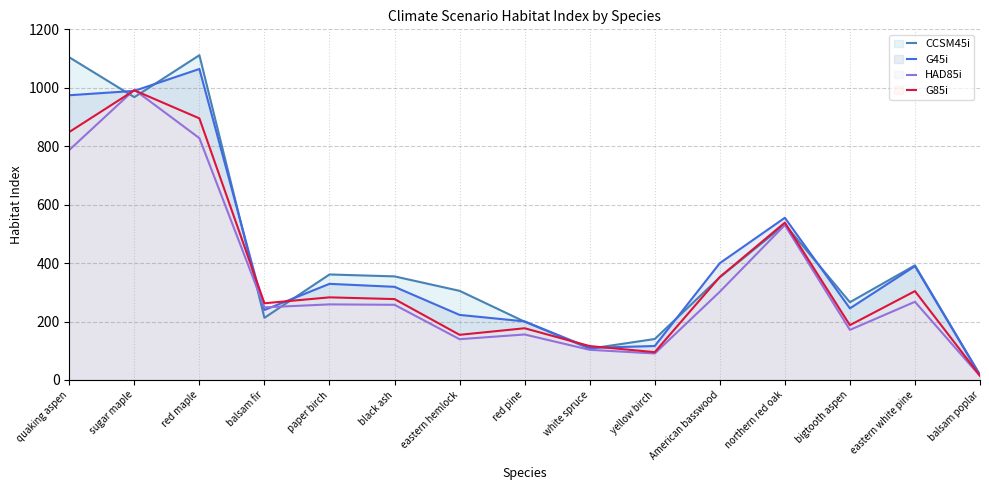

What is the label of the 2nd point from the right?

eastern white pine